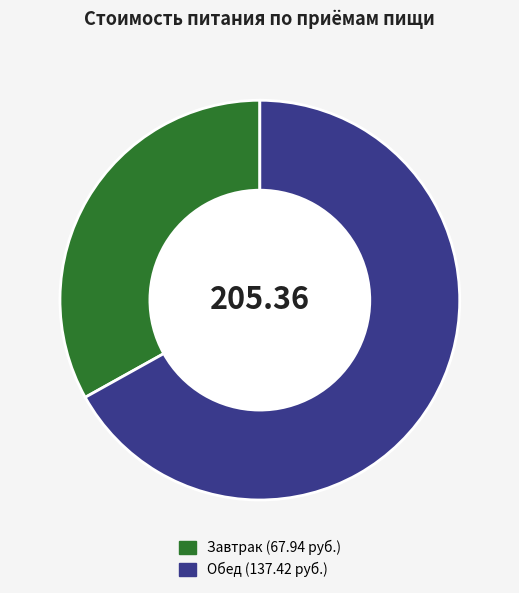

Between Завтрак and Обед, which is larger?

Обед